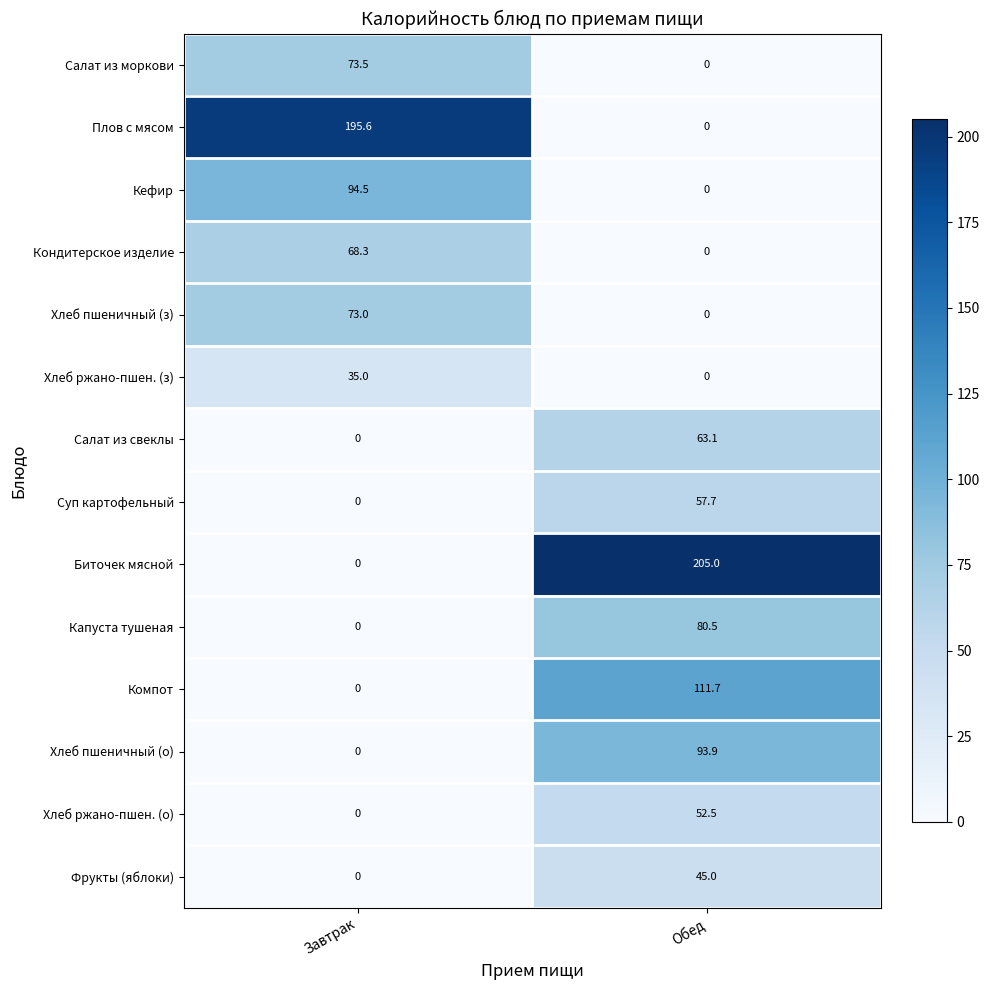

What is the difference between the Суп картофельный values at Обед and Завтрак?

57.7